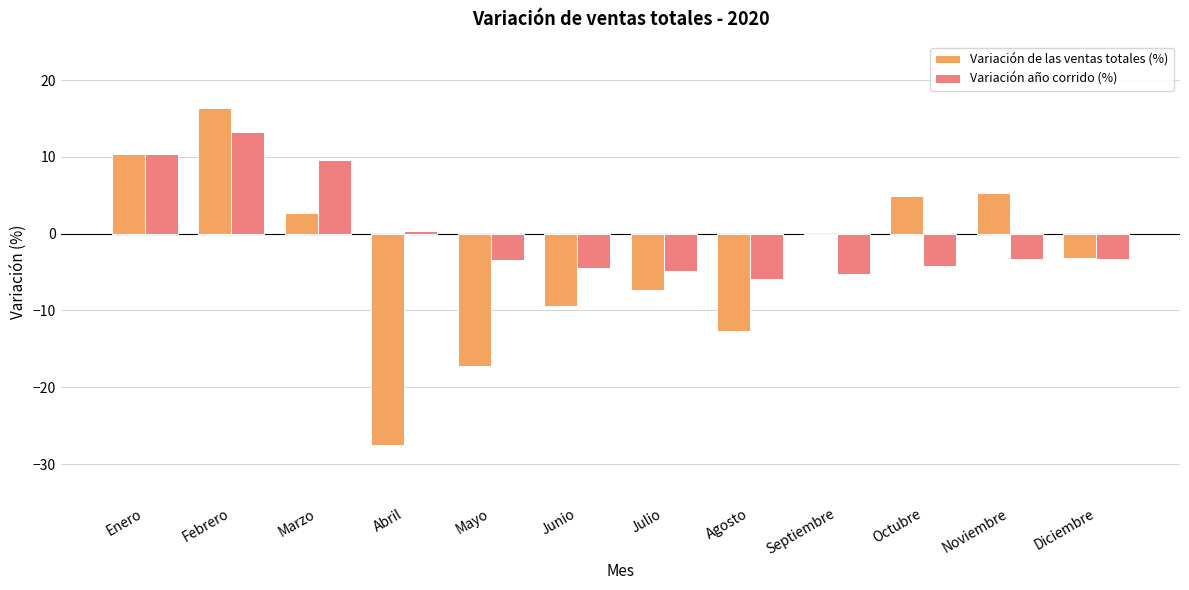

What are all the series names shown in the legend?

Variación de las ventas totales (%), Variación año corrido (%)